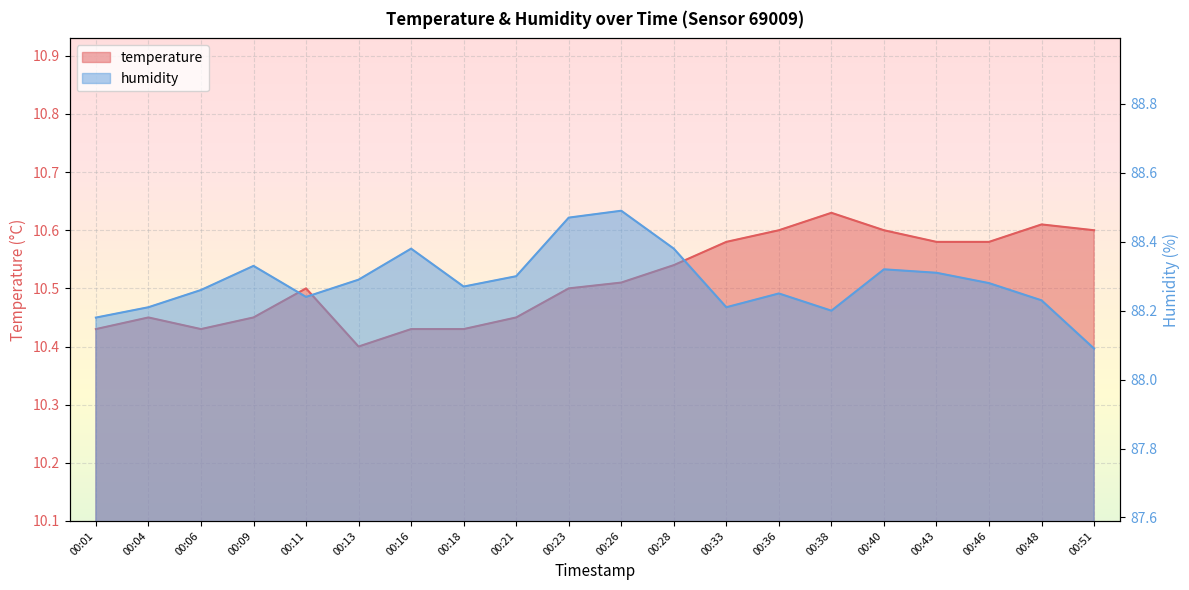

What is the spread (max minus min) of values at 00:16?

77.9